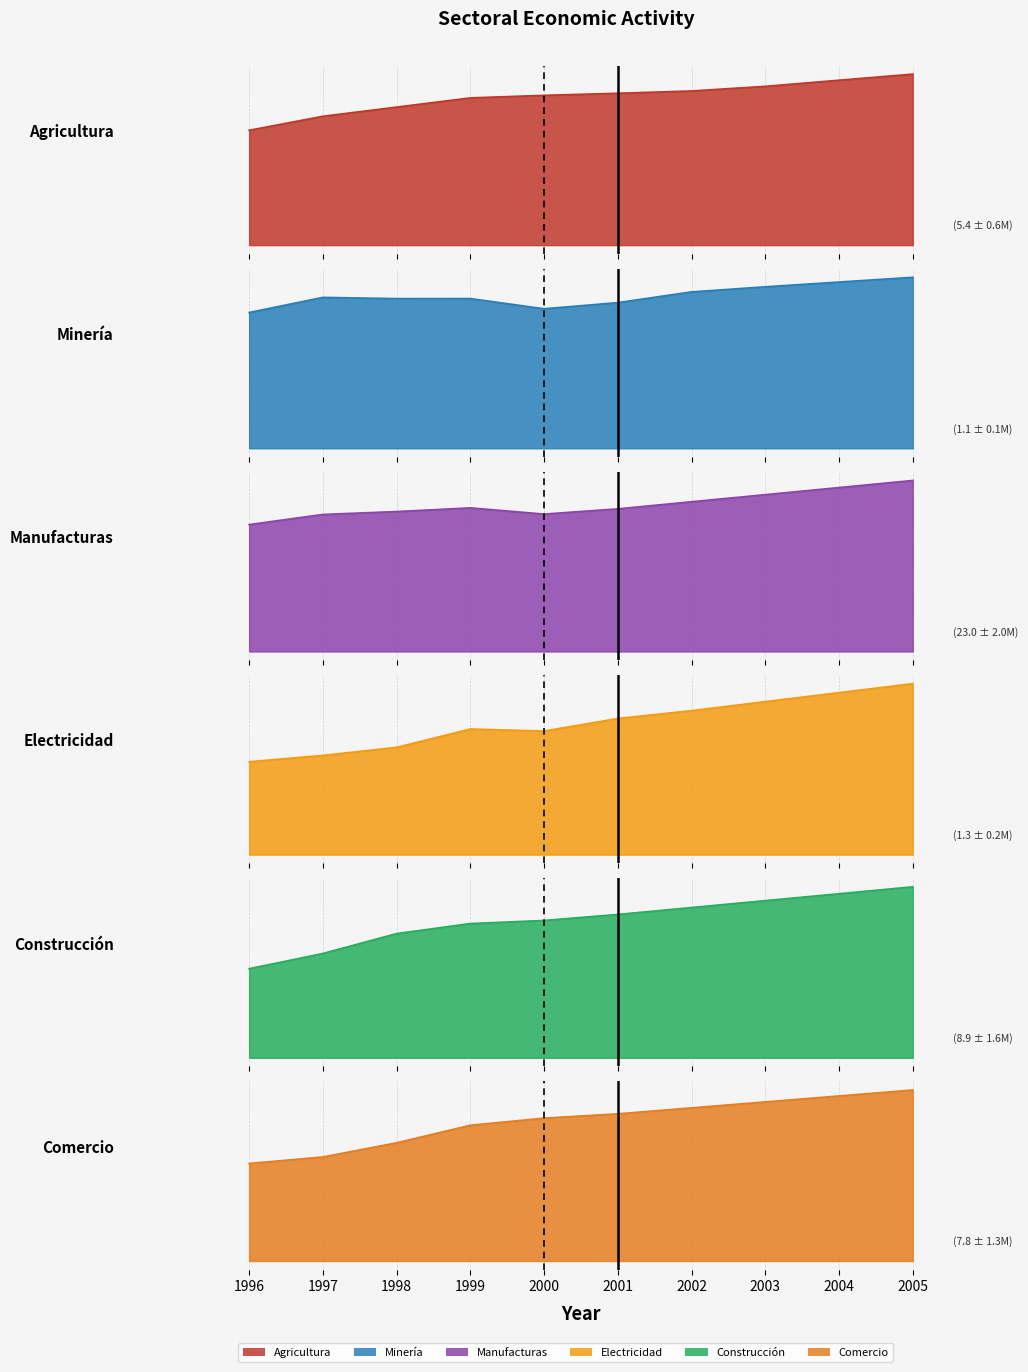

Reading left to right, list all the values displayed in this chart.

Agricultura: 1996=4187474.1	1997=4698420.3	1998=5032499.7	1999=5369027.4	2000=5460975.5	2001=5536842.1	2002=5621034.9	2003=5789234.6	2004=6012345.7	2005=6234567.9
Minería: 1996=953902.6	1997=1060172.2	1998=1051469.4	1999=1051686.3	2000=980200.0	2001=1023456.8	2002=1098765.4	2003=1134567.9	2004=1167890.1	2005=1201234.6
Manufacturas: 1996=19877286.2	1997=21466721.3	1998=21920625.1	1999=22495731.7	2000=21522702.9	2001=22345678.9	2002=23456789.0	2003=24567890.1	2004=25678901.2	2005=26789012.3
Electricidad: 1996=918349.3	1997=981049.6	1998=1060476.1	1999=1241859.5	2000=1221731.5	2001=1345678.9	2002=1423456.8	2003=1512345.7	2004=1601234.6	2005=1690123.4
Construcción: 1996=5739571.6	1997=6720629.5	1998=8000911.8	1999=8646731.1	2000=8846527.9	2001=9234567.9	2002=9678901.2	2003=10123456.8	2004=10567890.1	2005=11012345.7
Comercio: 1996=5456859.8	1997=5821371.9	1998=6614036.3	1999=7594849.2	2000=7994136.8	2001=8234567.9	2002=8567890.1	2003=8901234.6	2004=9234567.9	2005=9567890.1